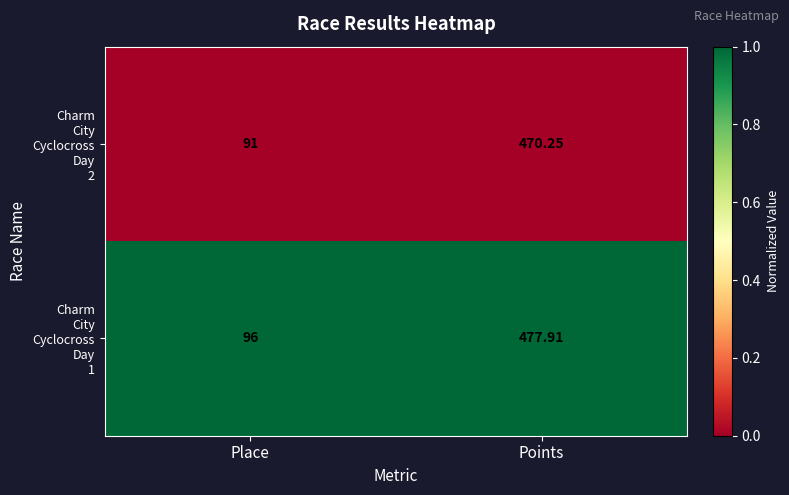

At which category is the sum across all series the highest?

Points